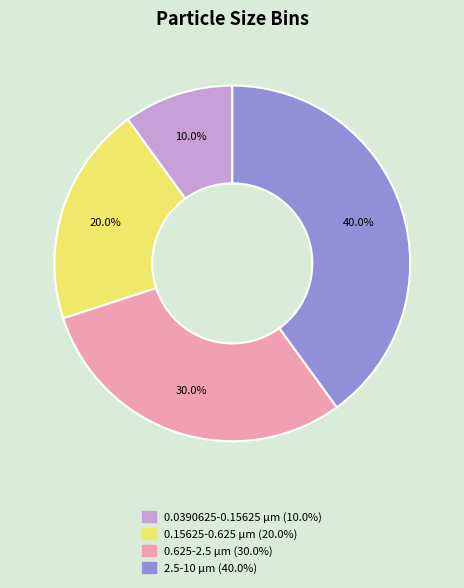

True or false: 0.15625-0.625 µm accounts for 20% of the total.

True